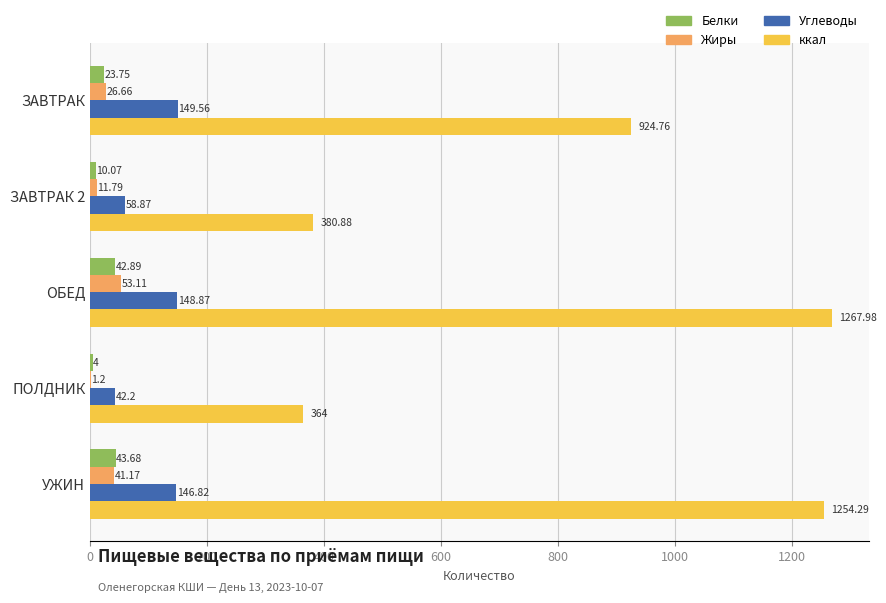

At which label does Жиры reach its peak?

ОБЕД